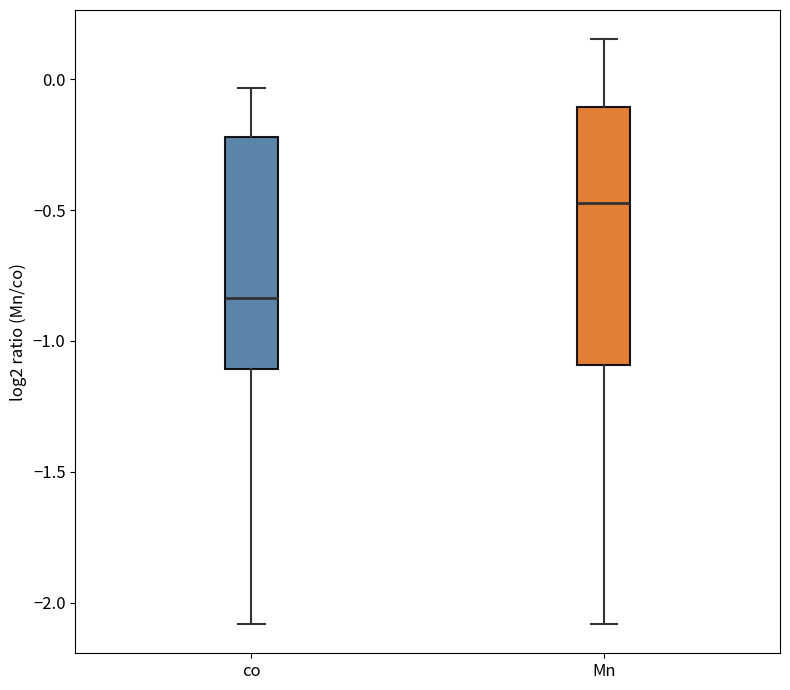

Which box's median line is the highest?

Mn